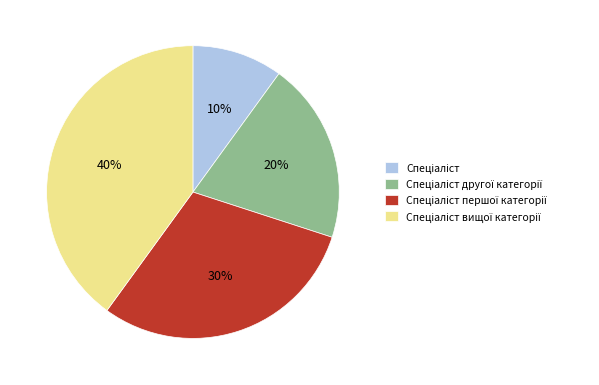

To the nearest percent, what is the average slice percentage?

25%